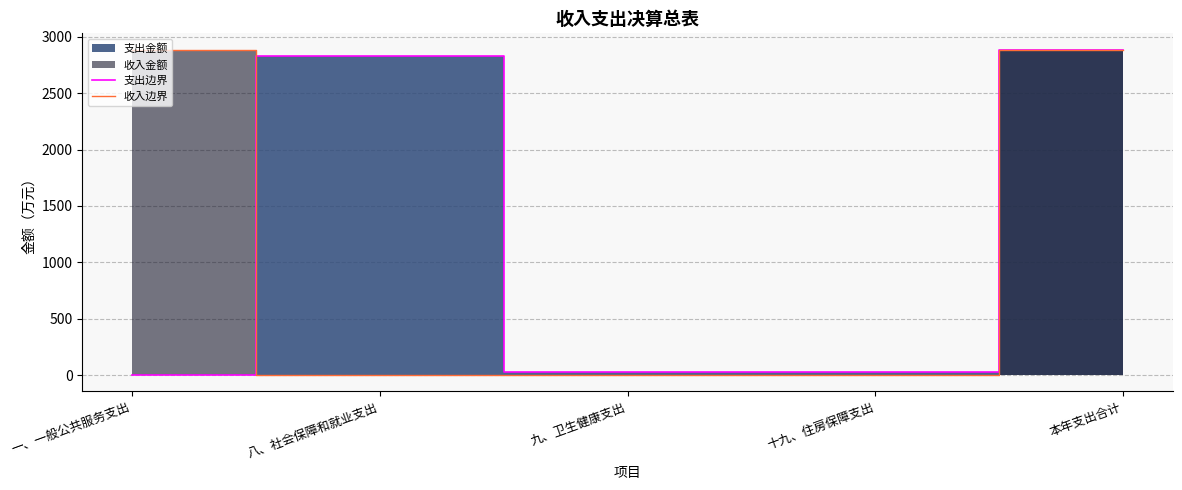

True or false: 支出边界 has more than 1 points higher than both neighbors.

False